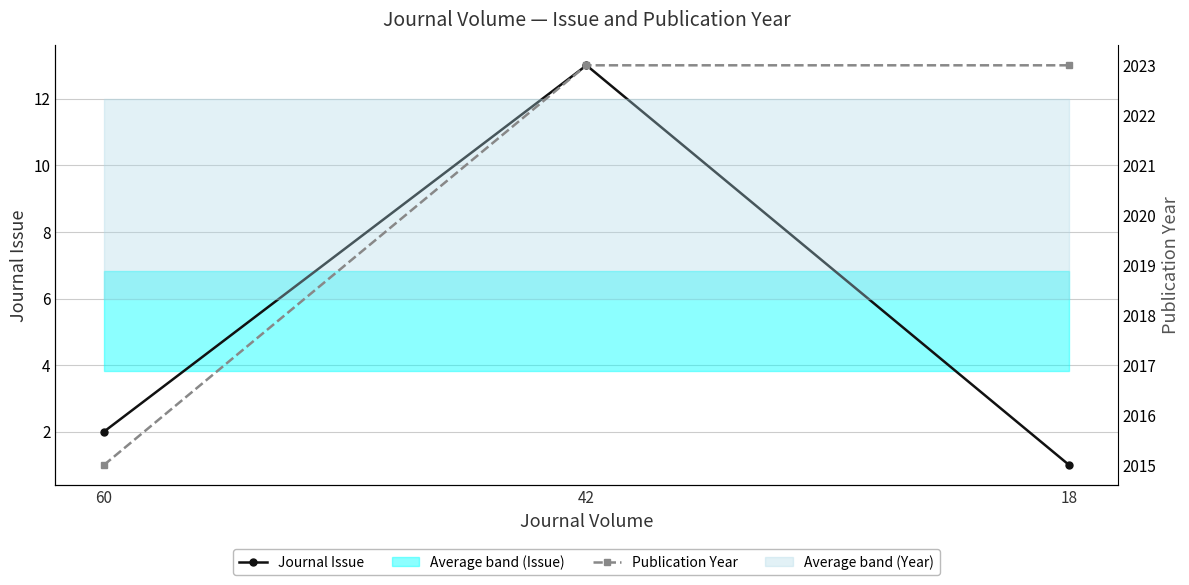

The Journal Issue series shows 13 at 42. True or false?

True